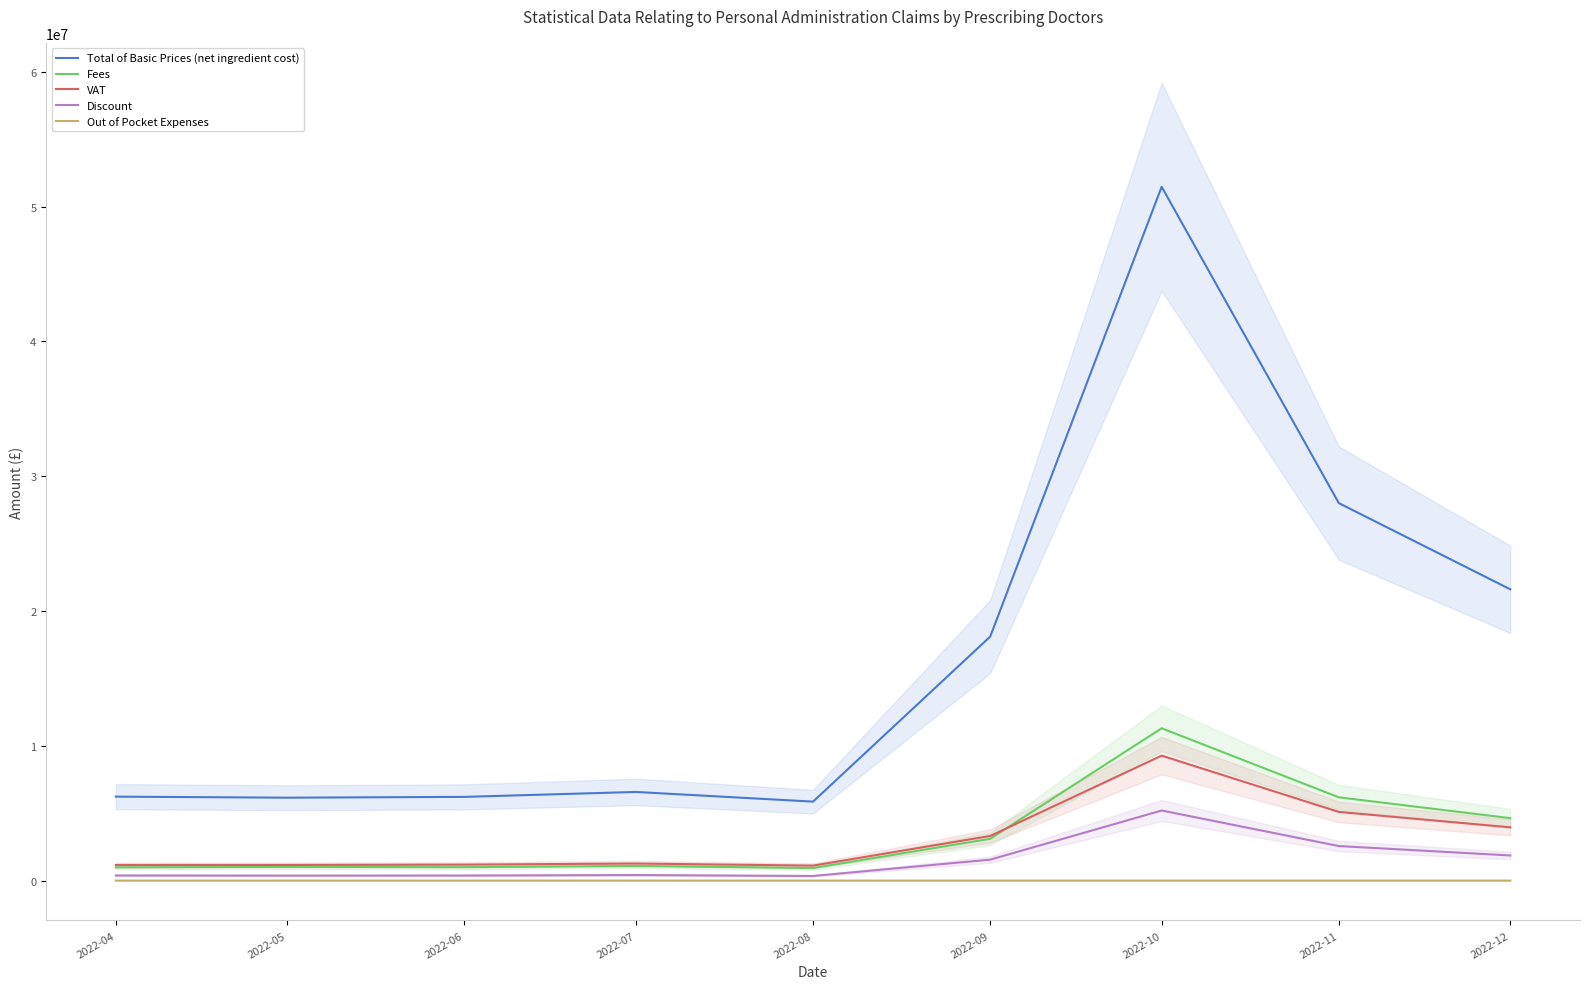

List the series in order of their peak value, lowest first.

Out of Pocket Expenses, Discount, VAT, Fees, Total of Basic Prices (net ingredient cost)